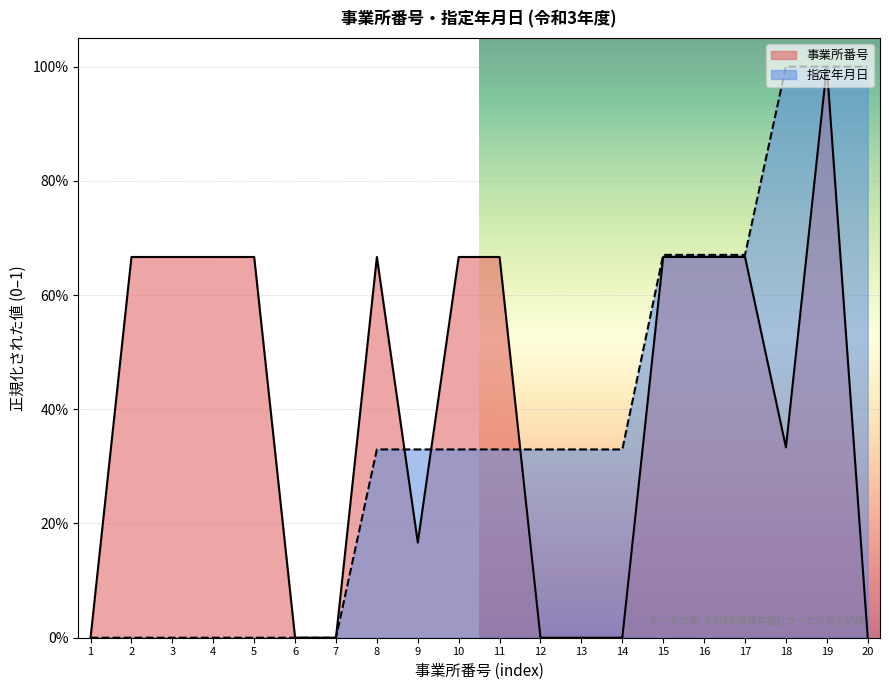

How many data points in 事業所番号 are above 0?

19